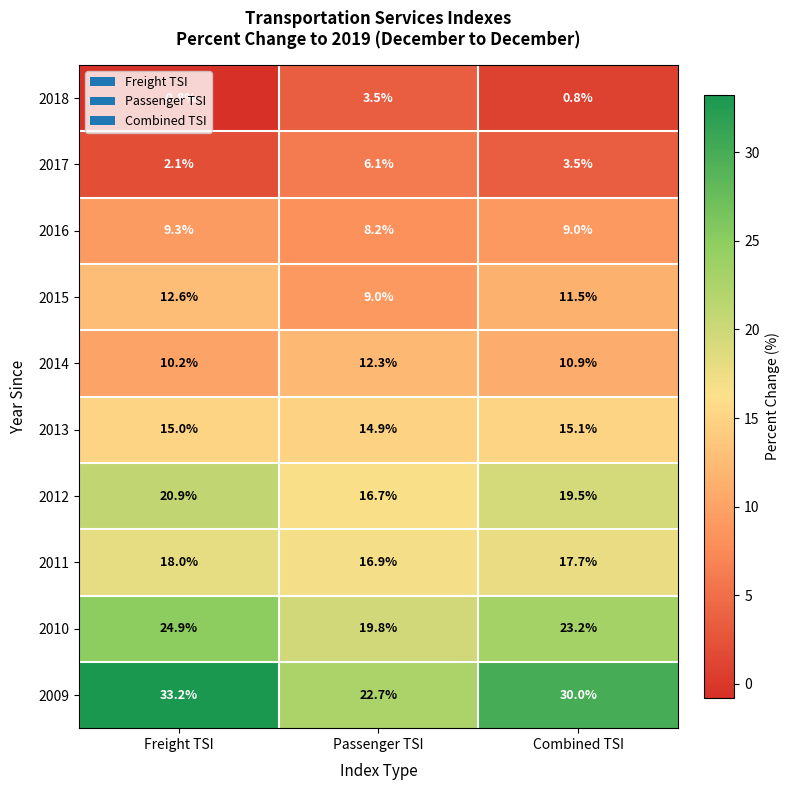

The value of 2016 at Freight TSI is 9.3. True or false?

True